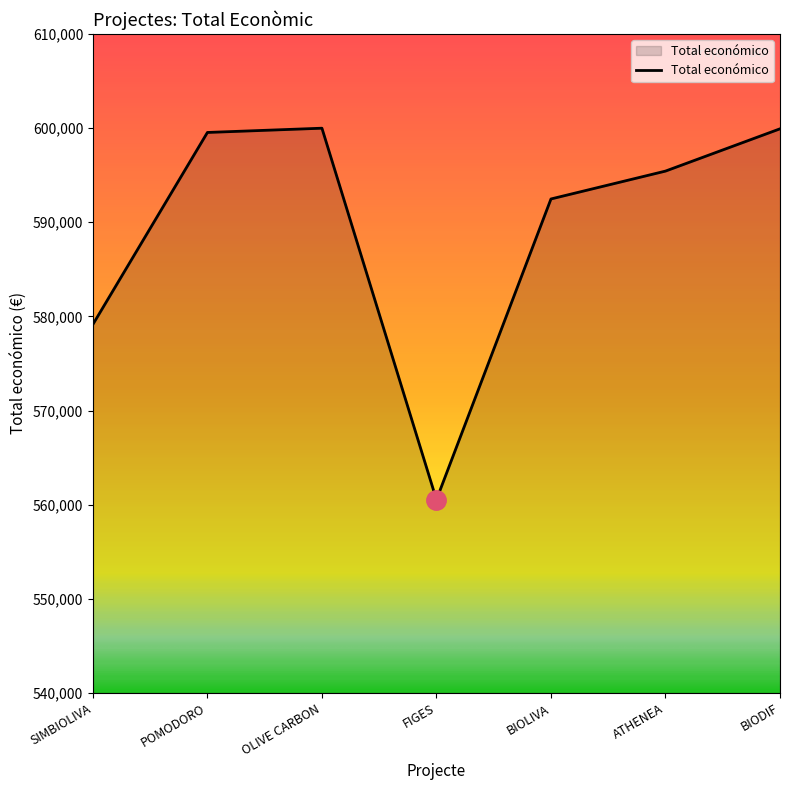

What is the difference between the maximum and minimum values?

39463